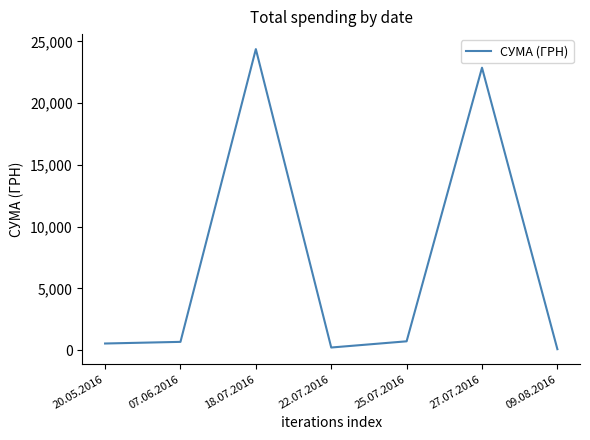

Does the chart have visible grid lines?

No